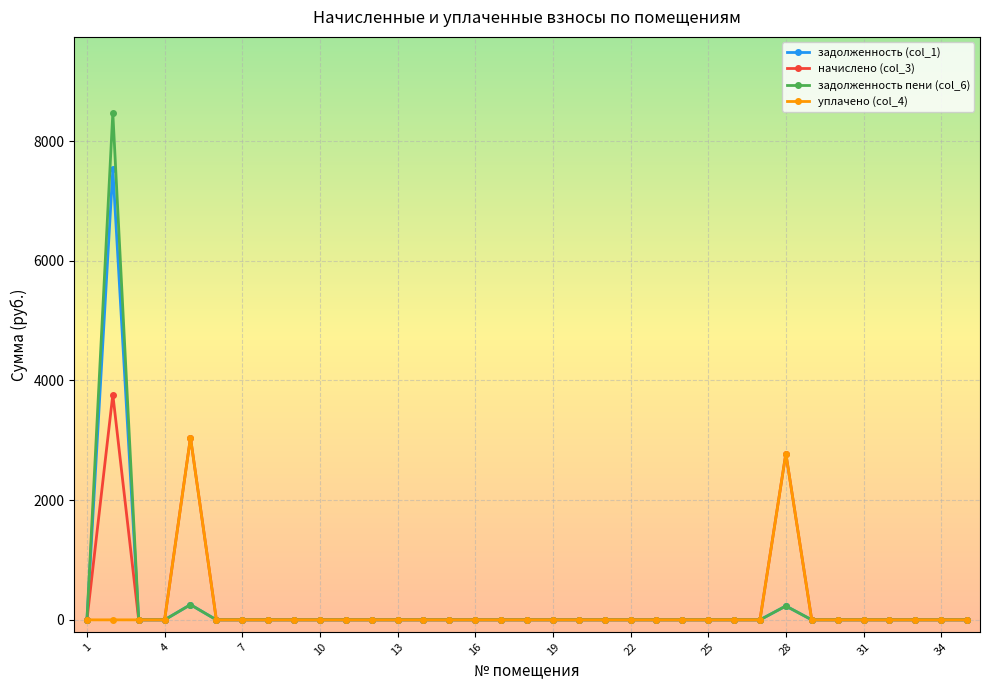

What is the maximum value shown in the chart?

8471.5